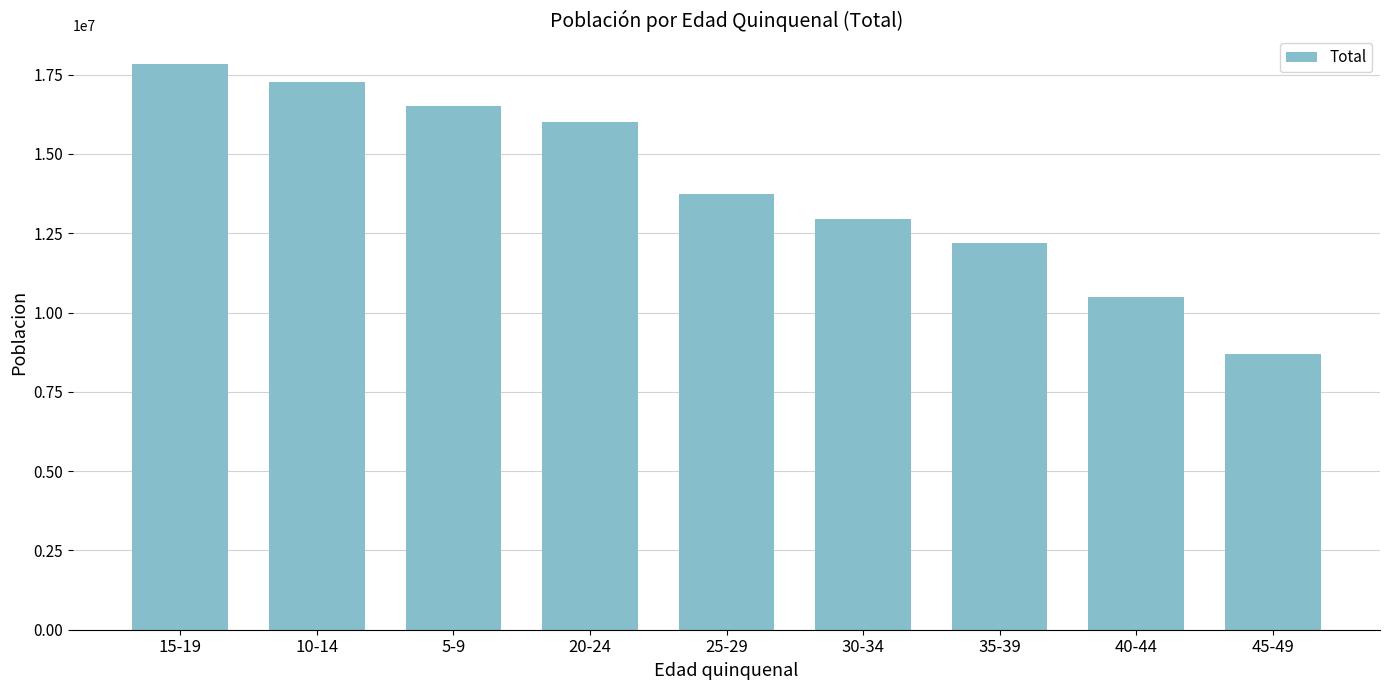

Rank the categories by value from lowest to highest.

45-49, 40-44, 35-39, 30-34, 25-29, 20-24, 5-9, 10-14, 15-19